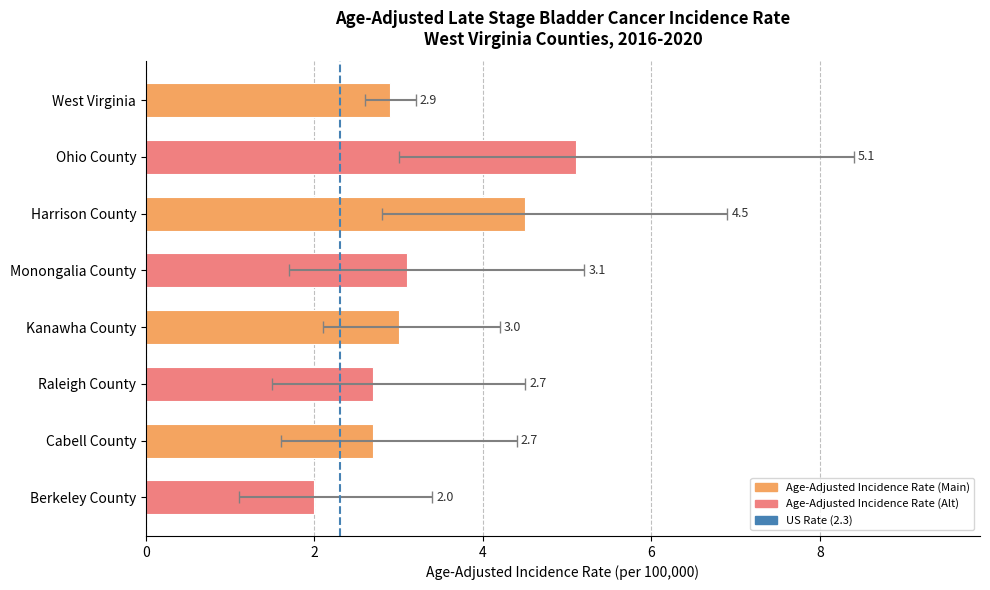

The Upper 95% CI series shows 1.3 at Kanawha County. True or false?

False